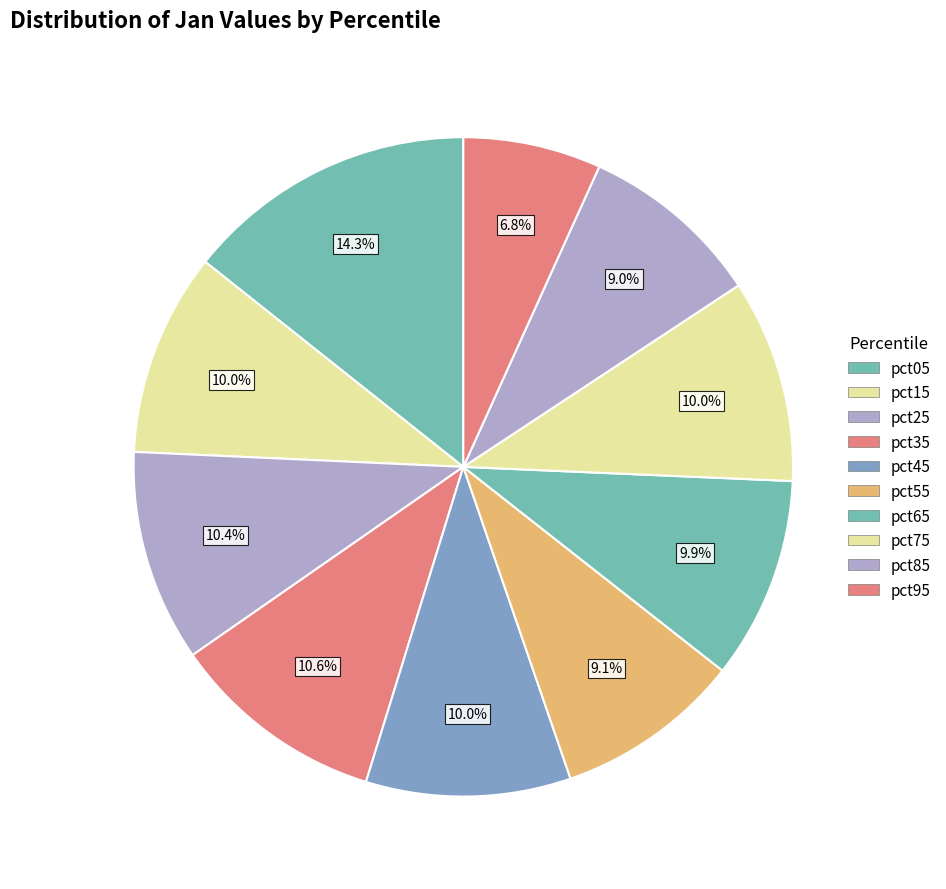

What percentage do pct55 and pct05 together represent?

23.4%